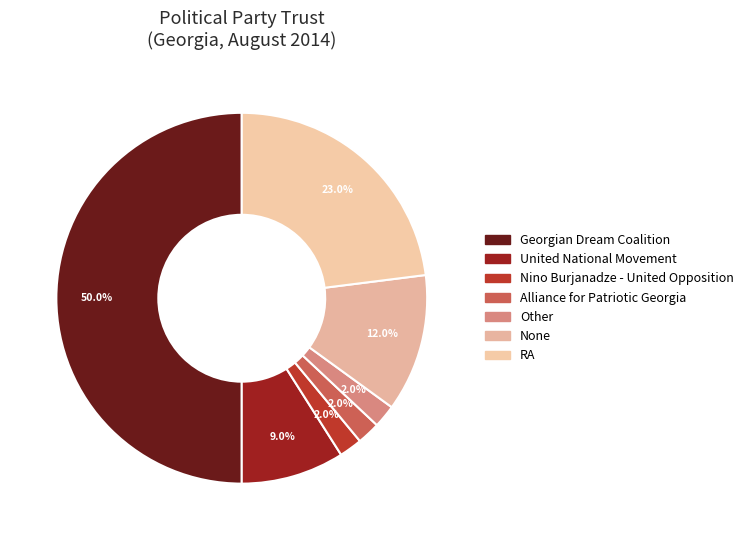

Is the sum of Nino Burjanadze - United Opposition and Alliance for Patriotic Georgia greater than half?

No